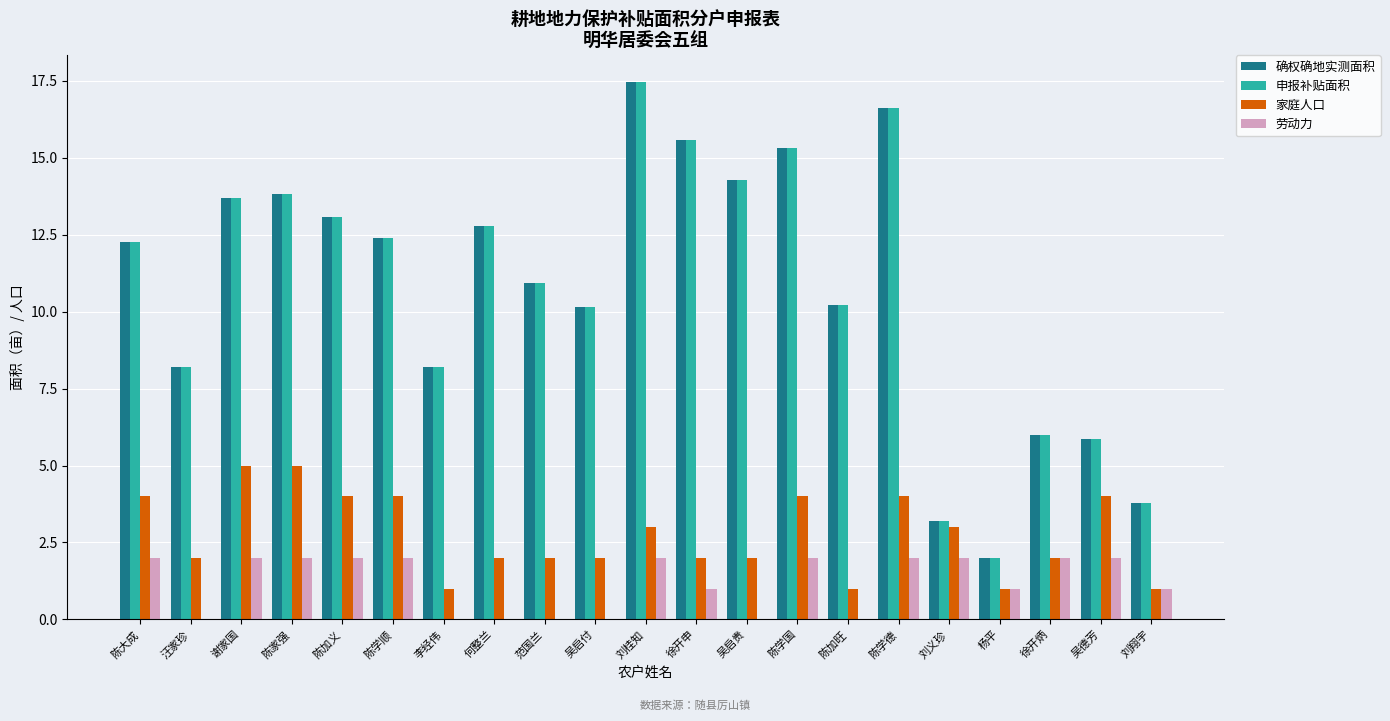

How many groups of bars are there?

21